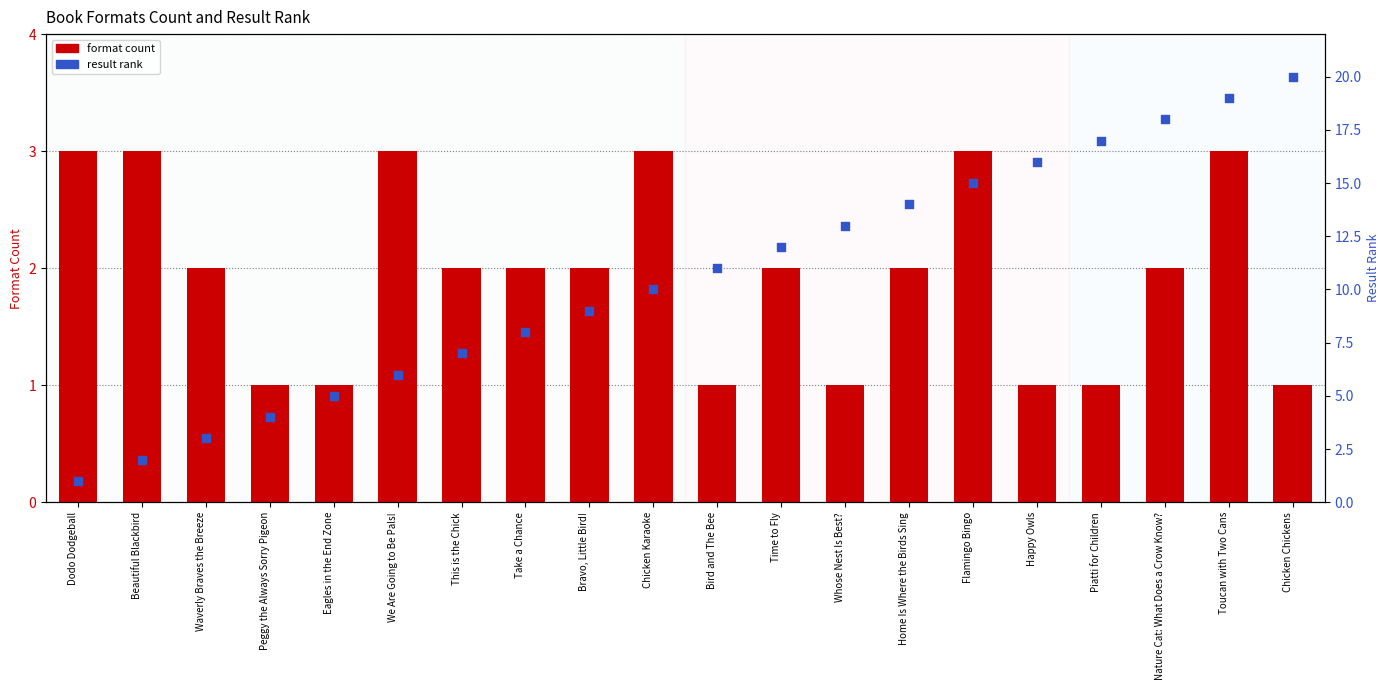

At which category is the sum across all series the highest?

Toucan with Two Cans